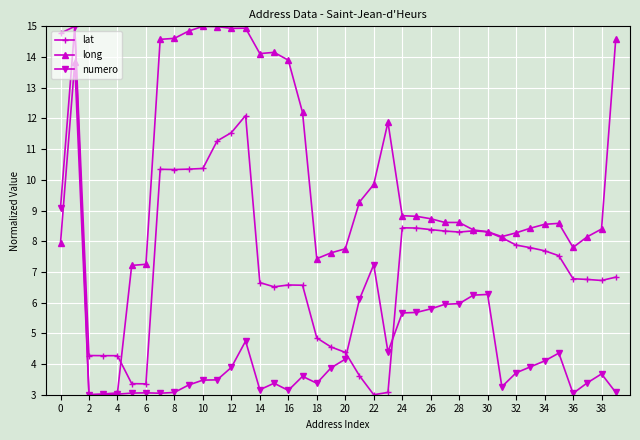

What is the smallest value displayed?

3.0